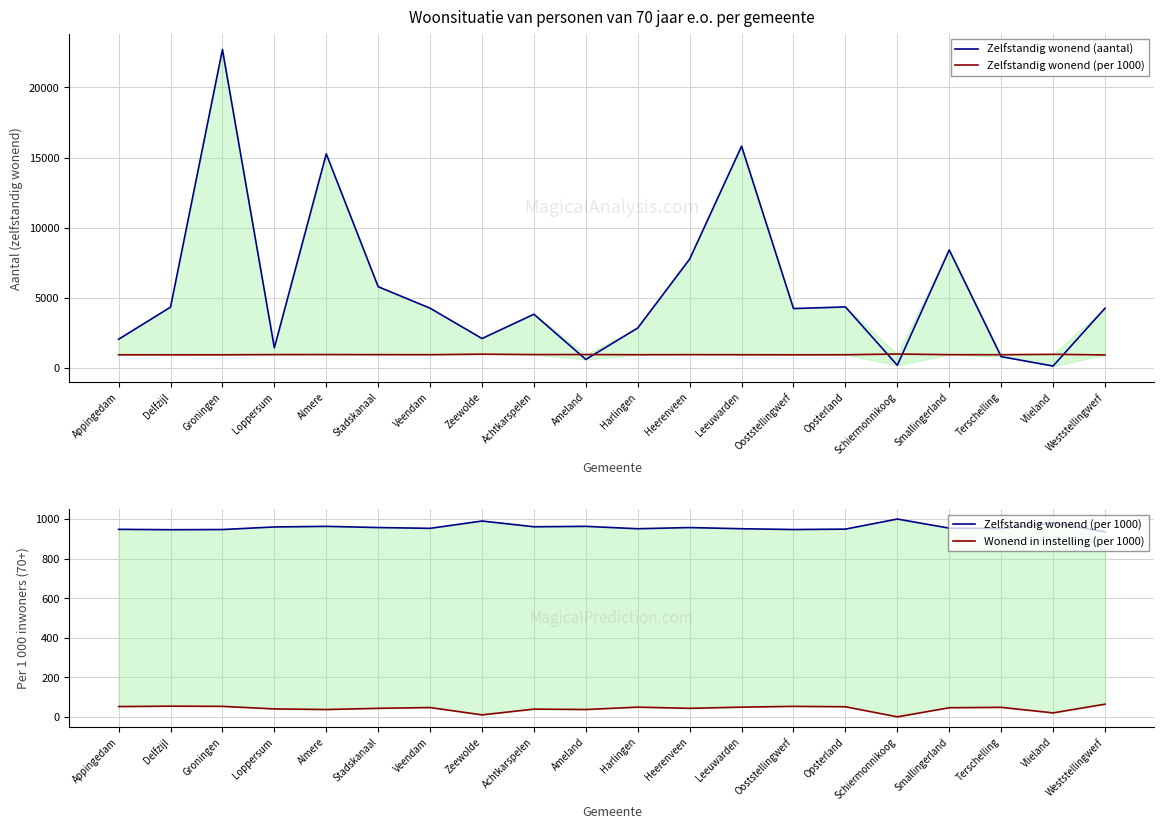

How many times do Zelfstandig wonend (per 1000) and Zelfstandig wonend (aantal) cross each other?

6